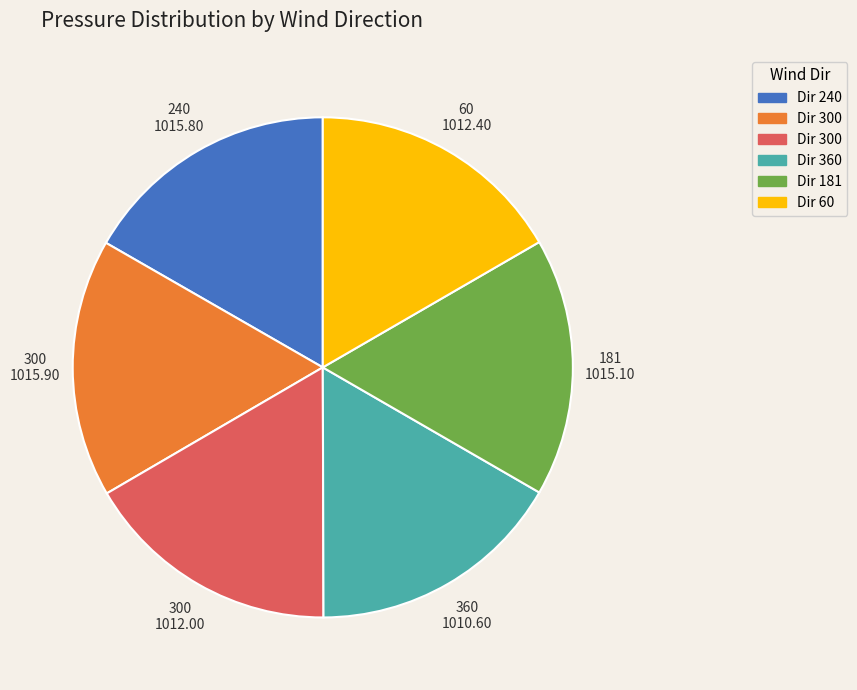

Does any single category account for the majority?

No